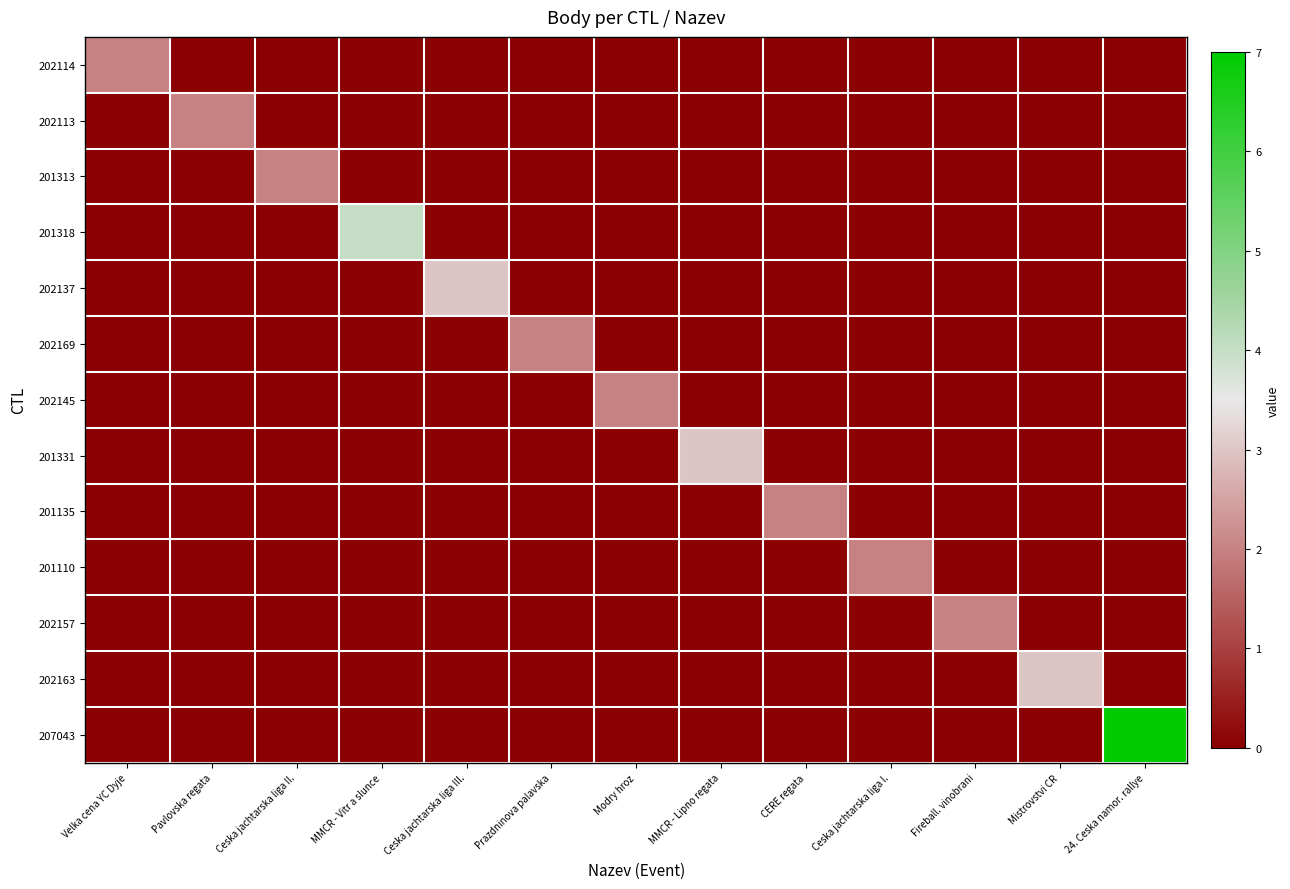

At 24. Ceska namor. rallye, list the series in order from largest to smallest.

207043, 202114, 202113, 201313, 201318, 202137, 202169, 202145, 201331, 201135, 201110, 202157, 202163